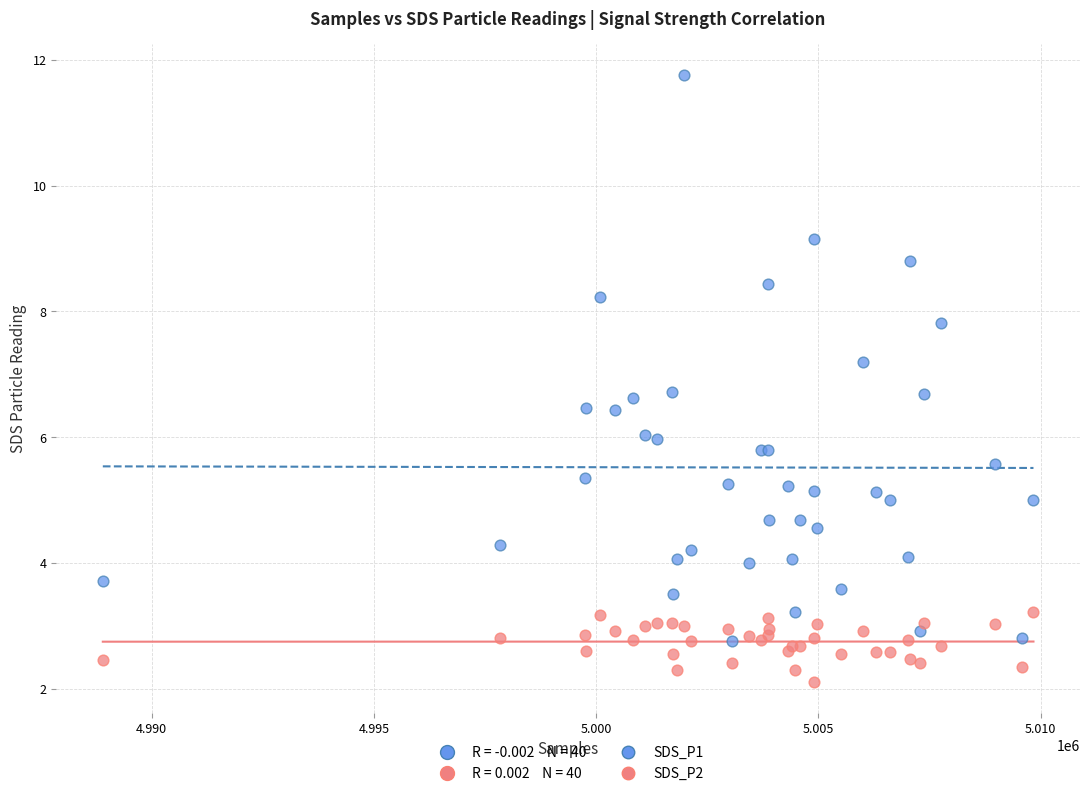

Which series reaches the maximum Y coordinate?

SDS_P1